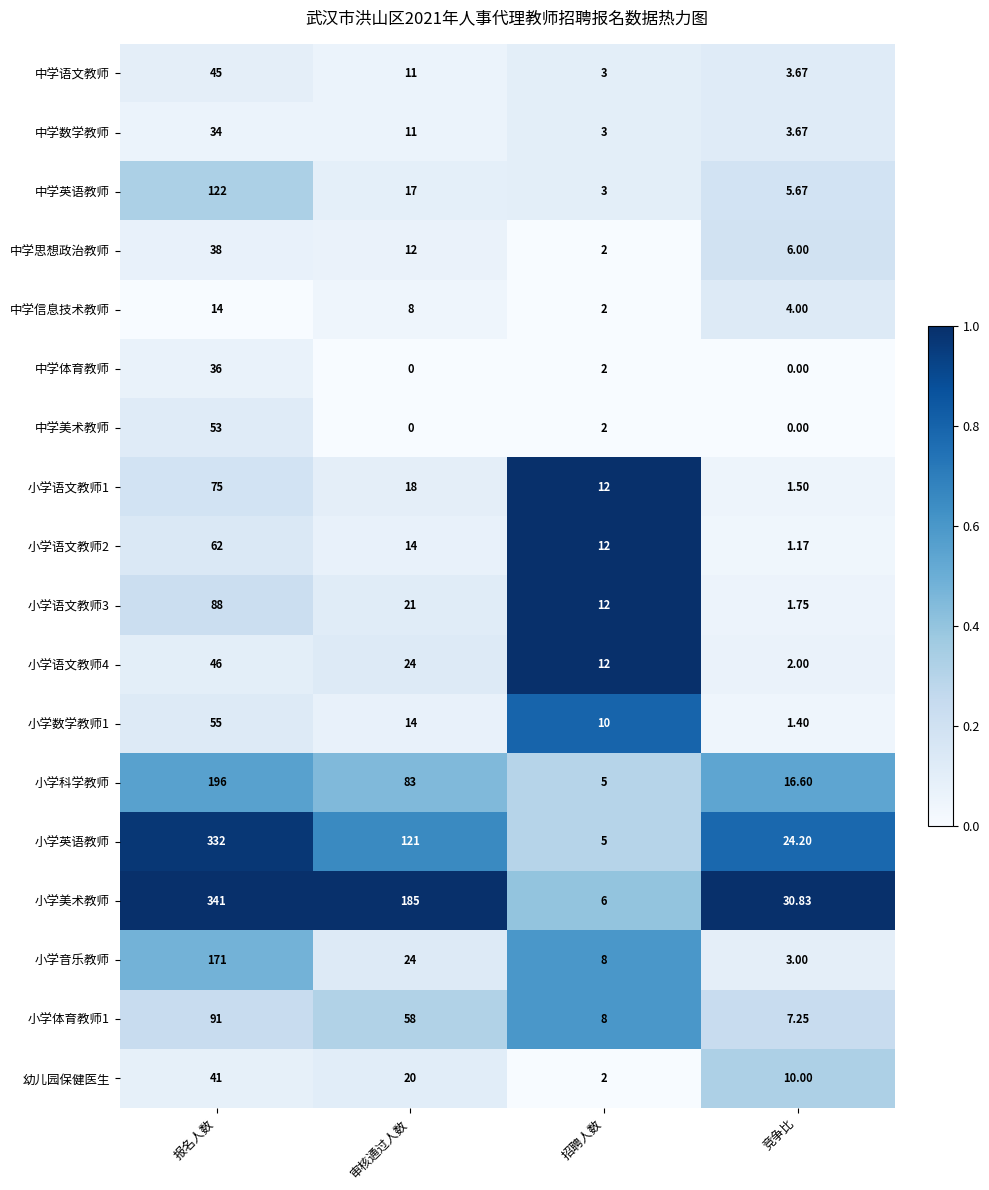

Which category has the lowest value in the 小学音乐教师 series?

竞争比